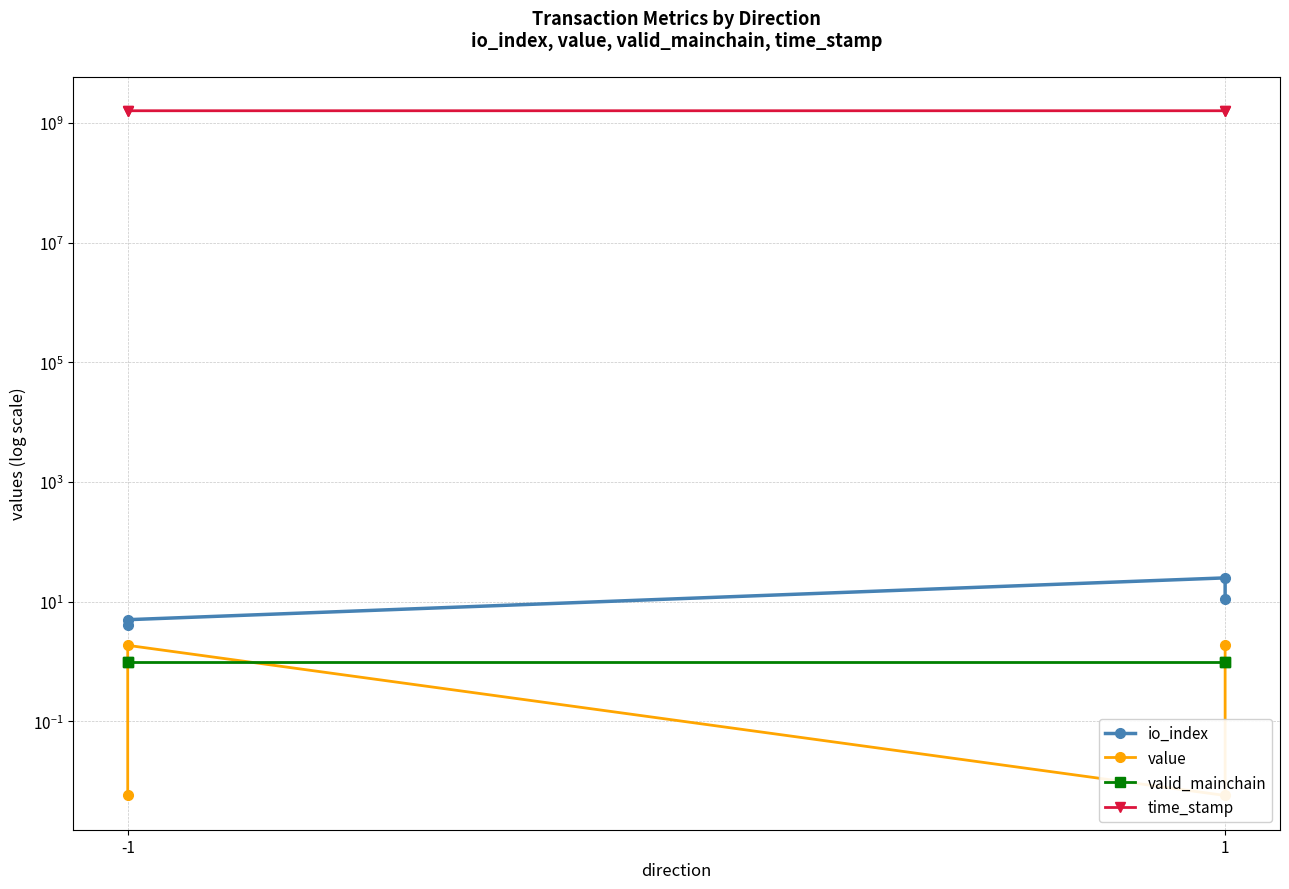

Rank the series by their maximum value, from lowest to highest.

valid_mainchain, value, io_index, time_stamp